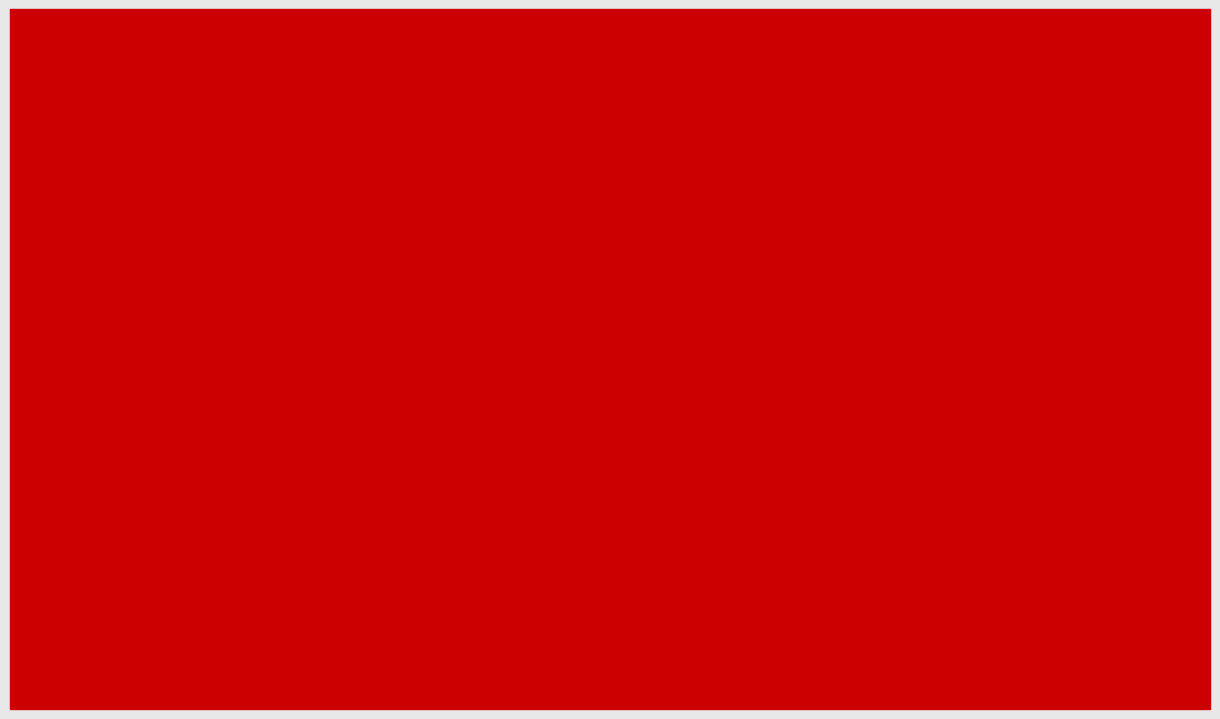

At how many categories does at least one series exceed 0?

5